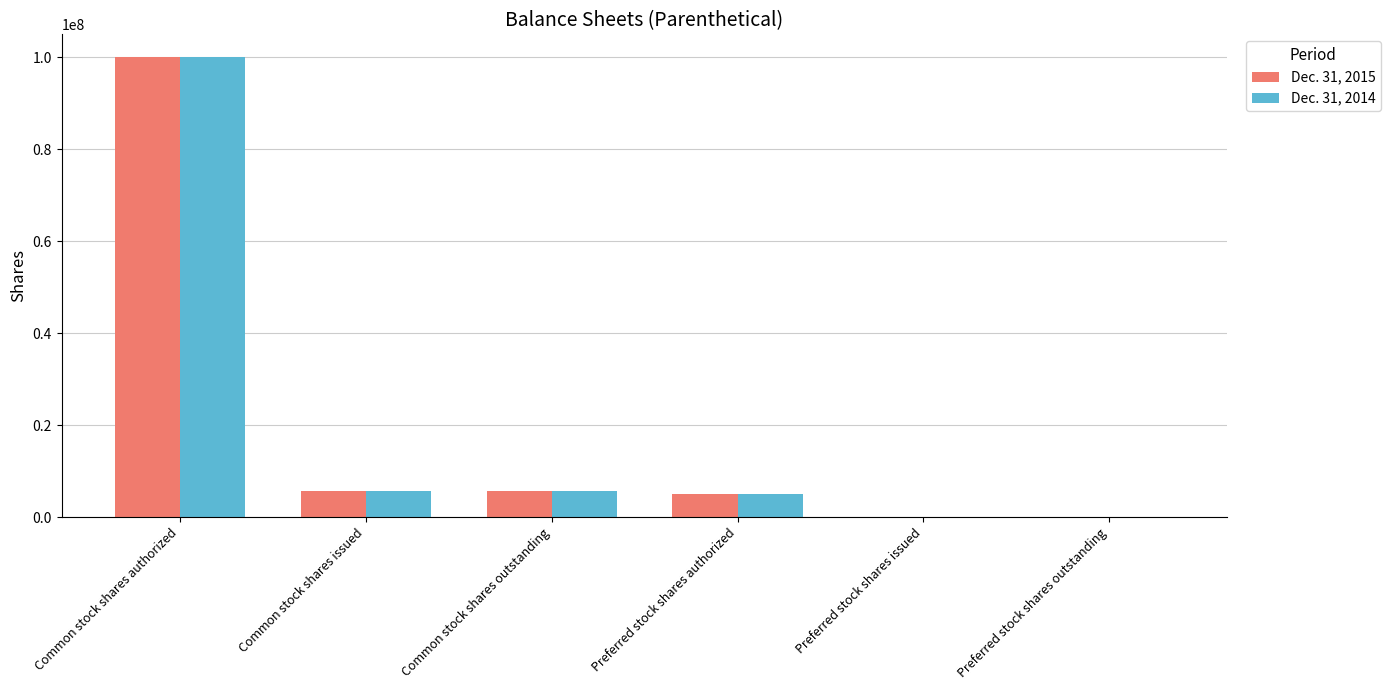

What is the total value across all series at Preferred stock shares authorized?

10000000